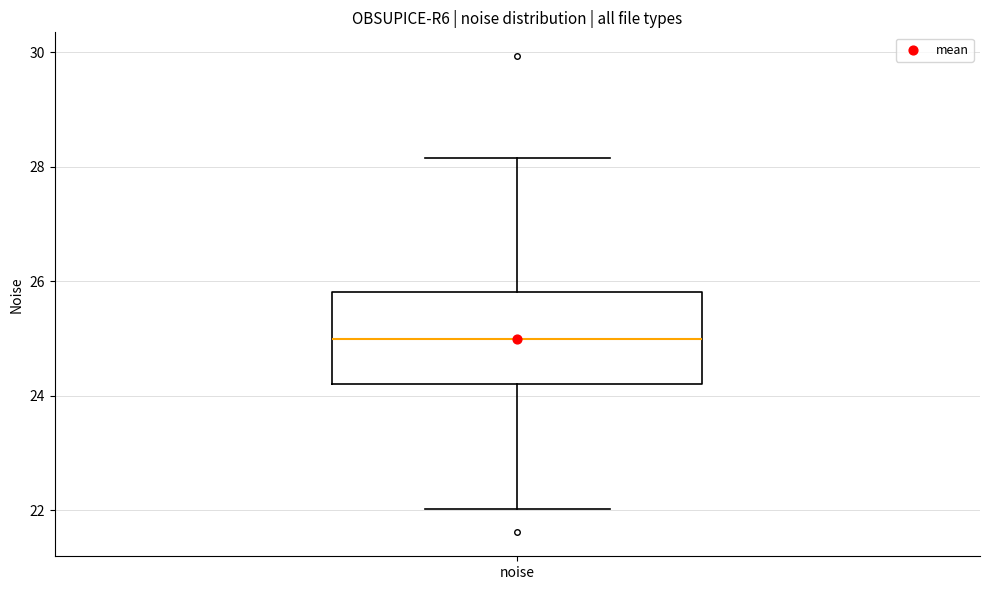

Read this box plot against the y-axis: the position of the median line, the range covered by the box, and the ends of both whiskers. The values are not printed on the chart, so give them approximately, as read against the axis.

median 25.0, box 24.2 to 25.8, whiskers 22.0 to 28.2